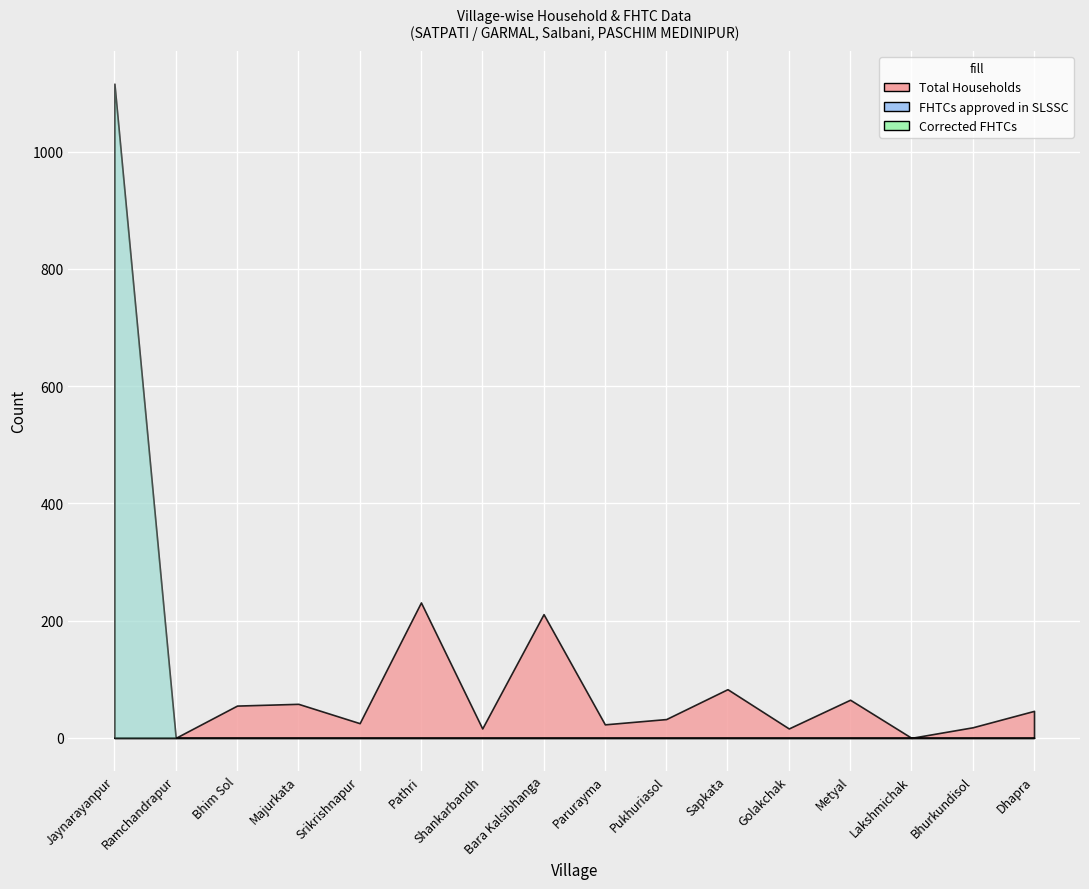

Which series has the largest range (max minus min)?

FHTCs approved in SLSSC